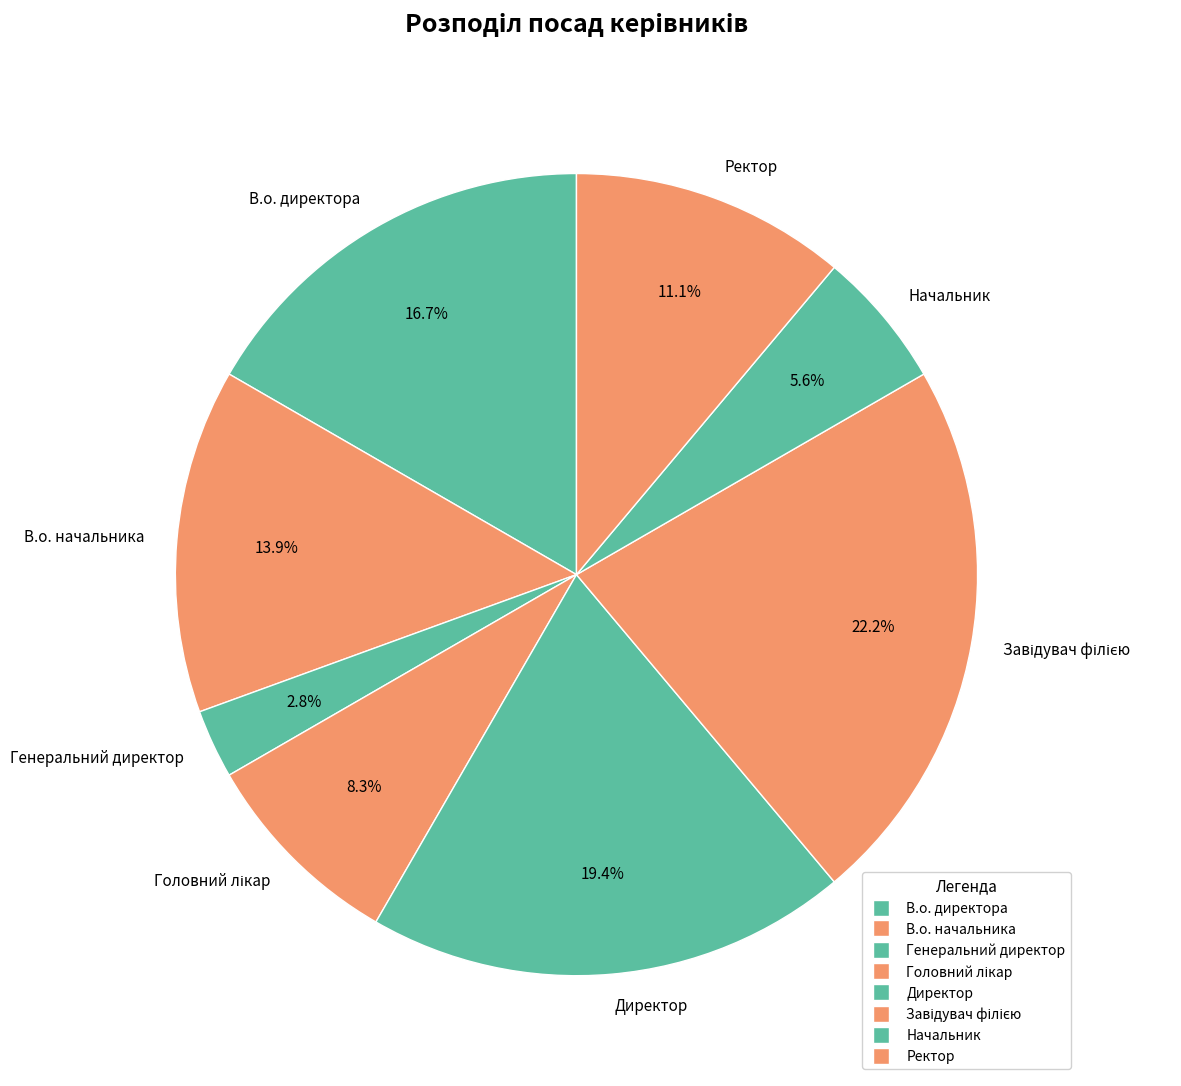

To the nearest percent, what is the difference between the largest and smallest slice percentages?

19%